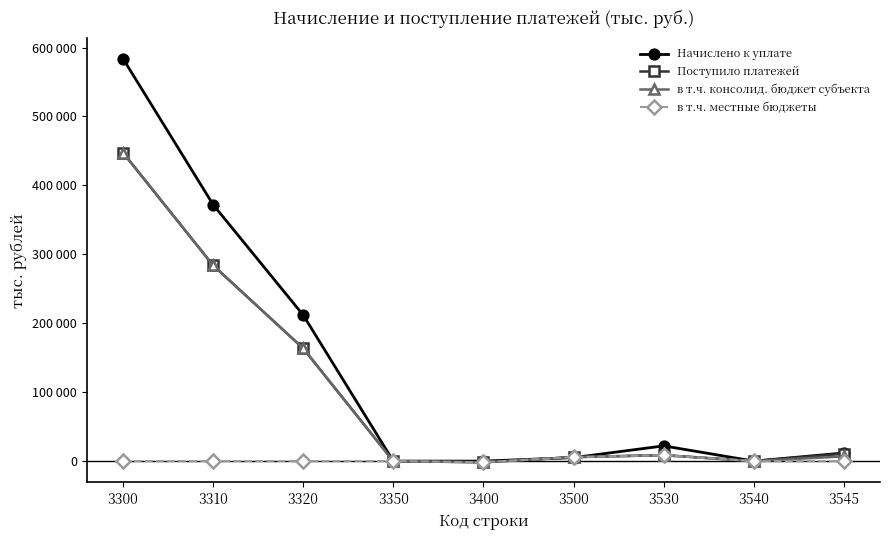

Is this an area chart (filled region under the line)?

No